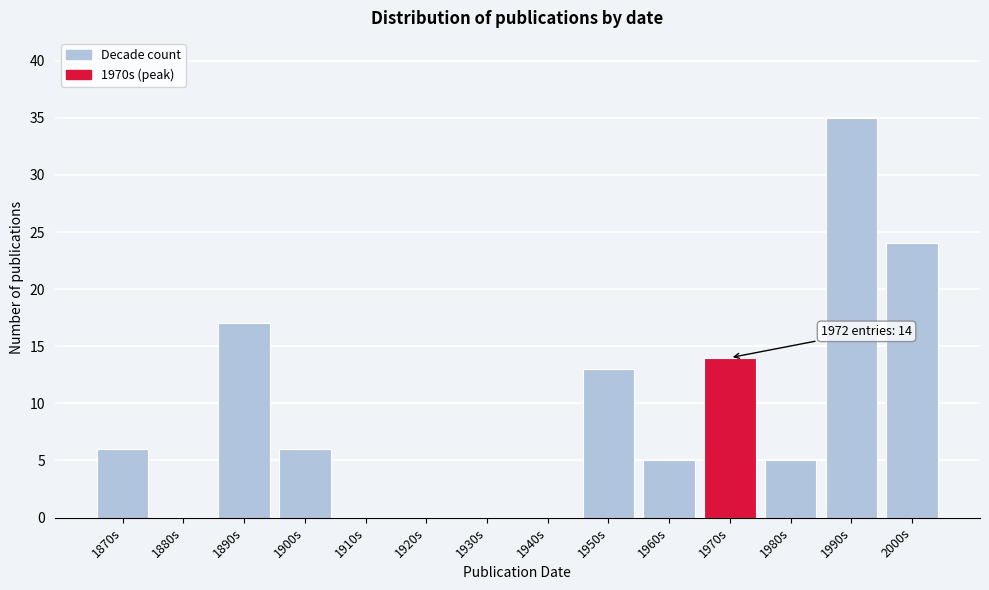

Reading right to left, what are all the values shown in this chart?

2000s=24	1990s=35	1980s=5	1970s=14	1960s=5	1950s=13	1940s=0	1930s=0	1920s=0	1910s=0	1900s=6	1890s=17	1880s=0	1870s=6